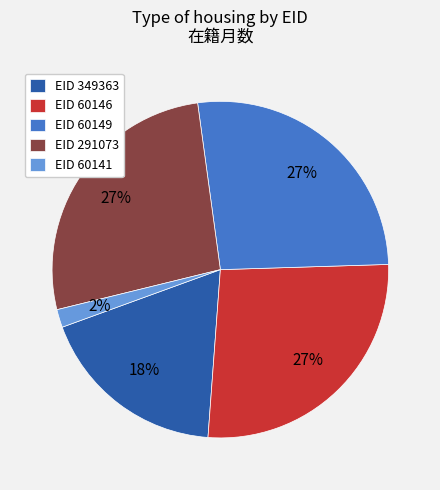

What is the smallest slice in the pie chart?

EID 60141